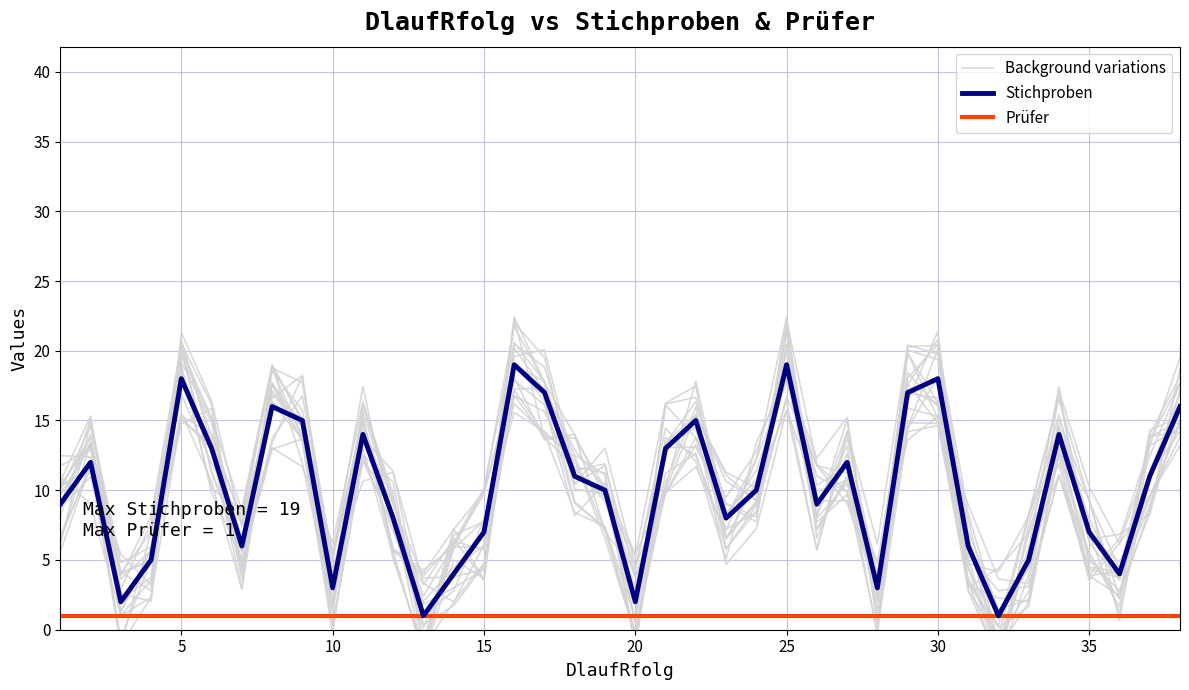

Which series ends up on top after the final intersection of Background variations and Stichproben?

Stichproben